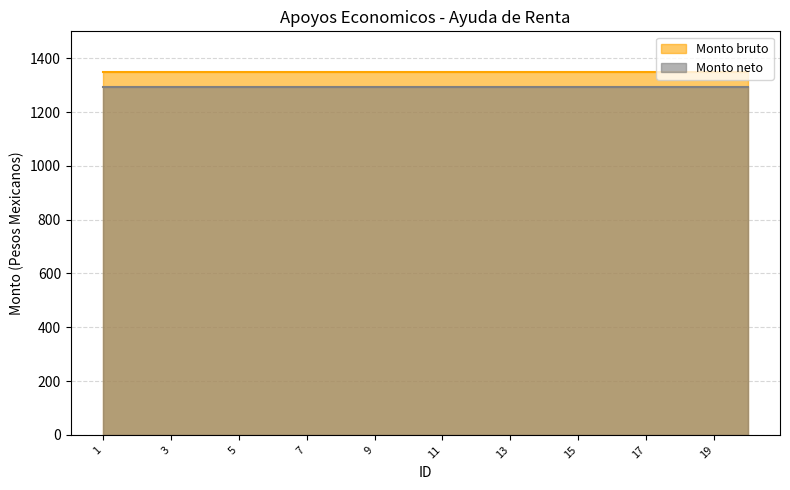

What are all the series names shown in the legend?

Monto bruto, Monto neto